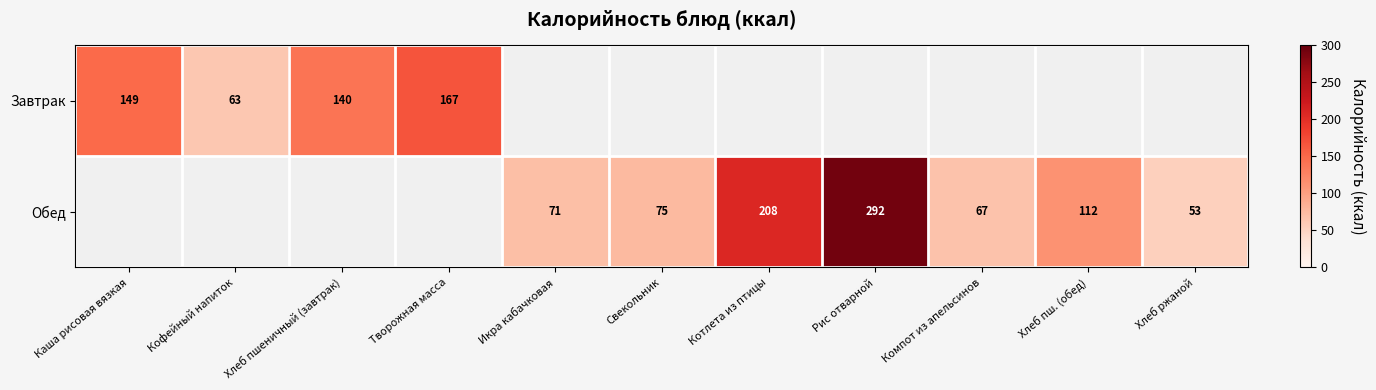

The value of Обед at Свекольник is 108. True or false?

False